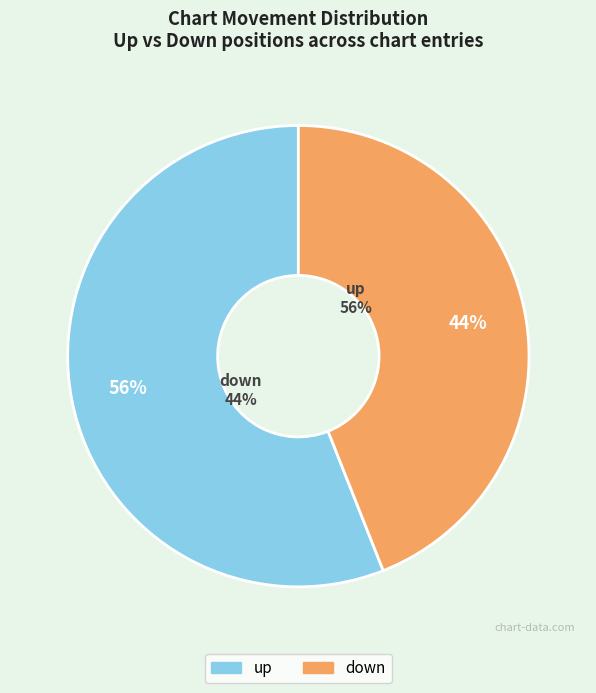

Which category has the smallest portion of the pie?

down